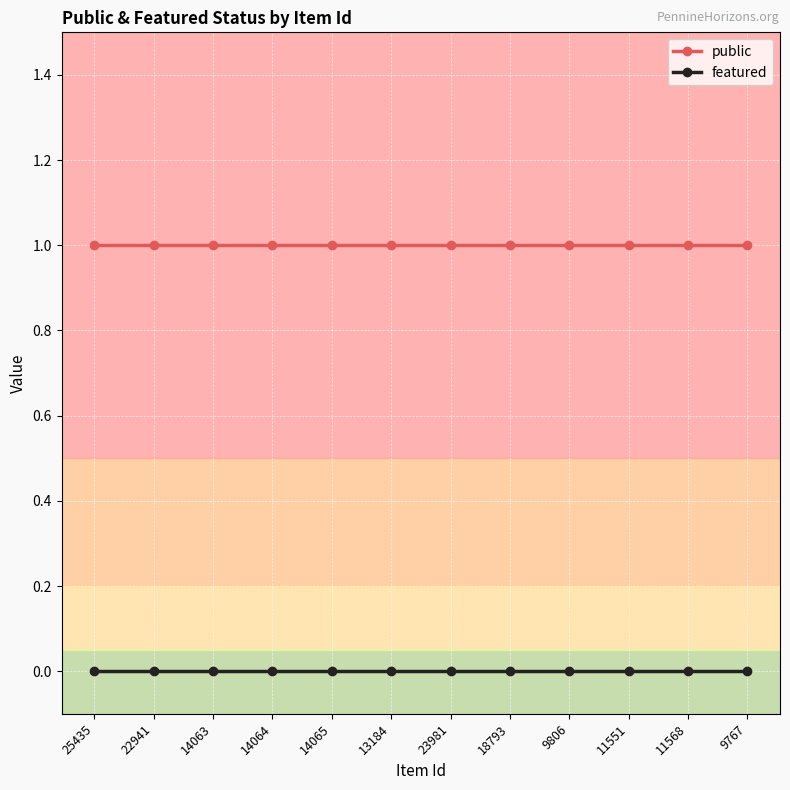

True or false: featured and public cross at least once.

False